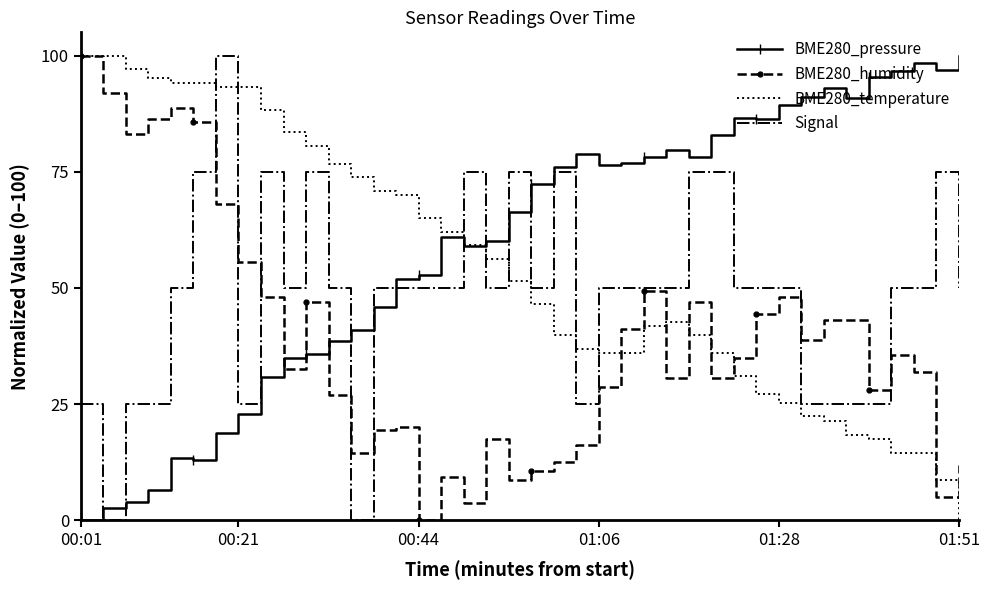

How many values in BME280_pressure are above zero?

39